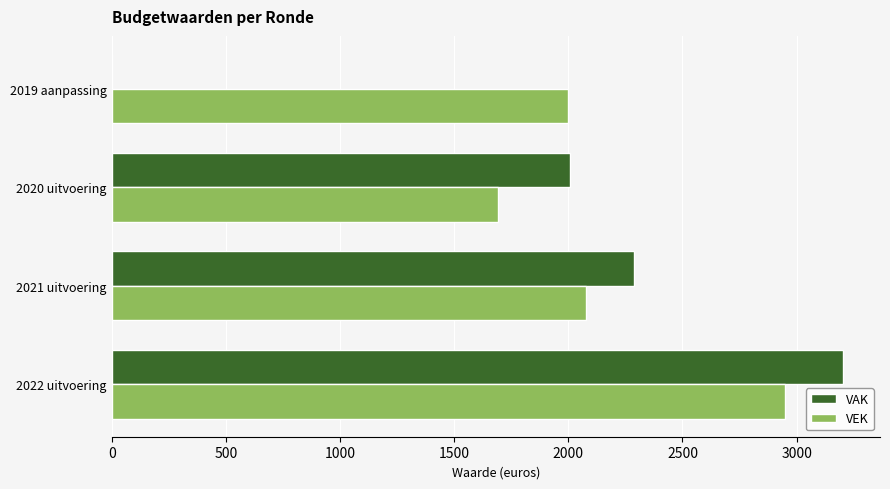

Which series changed the most between 2020 uitvoering and 2019 aanpassing?

VAK